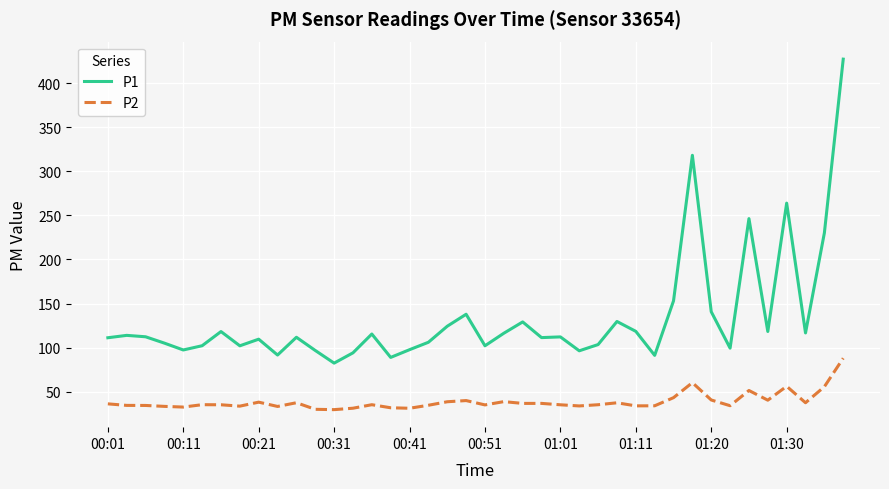

What is the highest value of the P1 series?

427.2